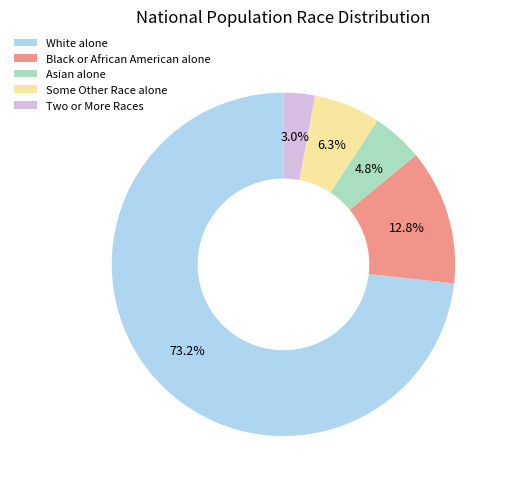

The Asian alone slice represents 5% of the pie. True or false?

True